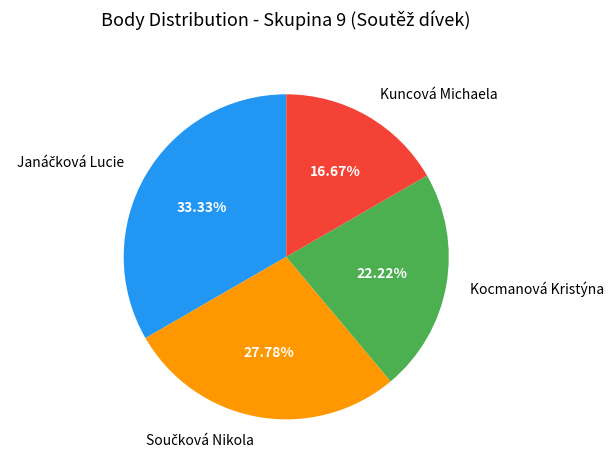

Which category has the smallest portion of the pie?

Kuncová Michaela